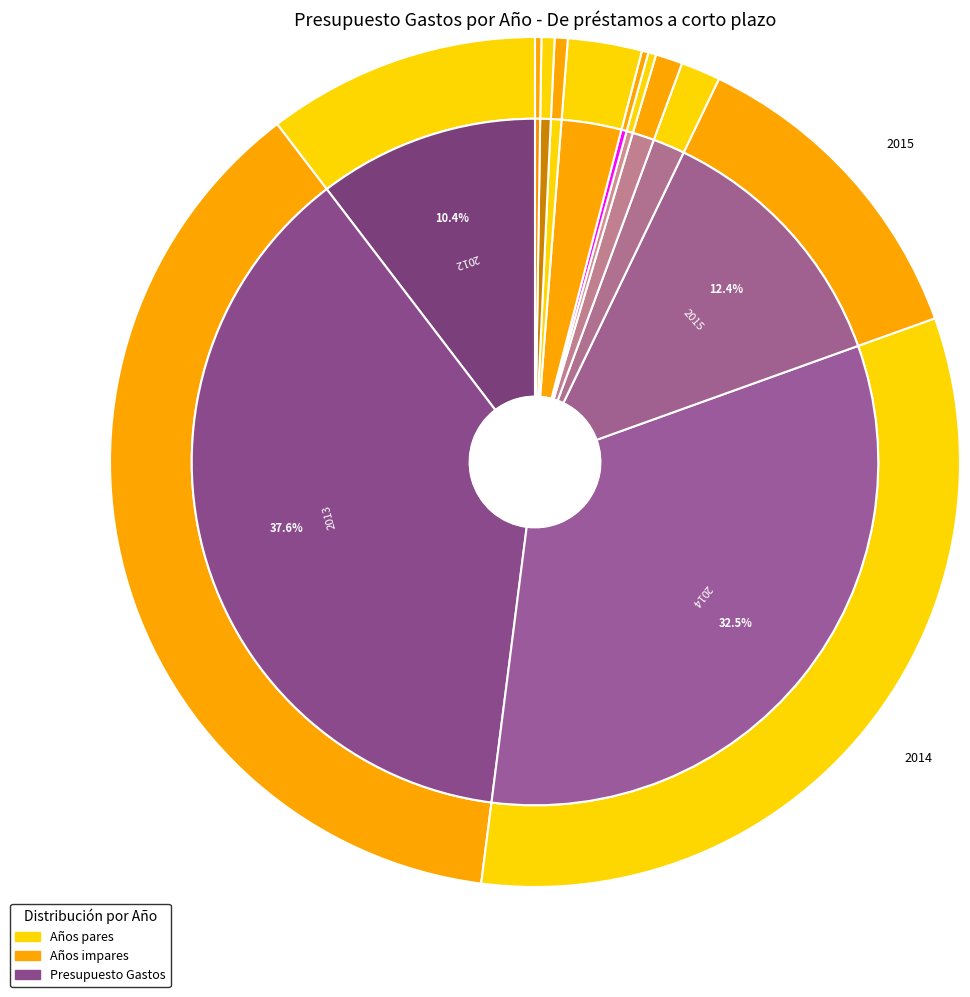

What percentage is the 2016 slice, to the nearest percent?

2%